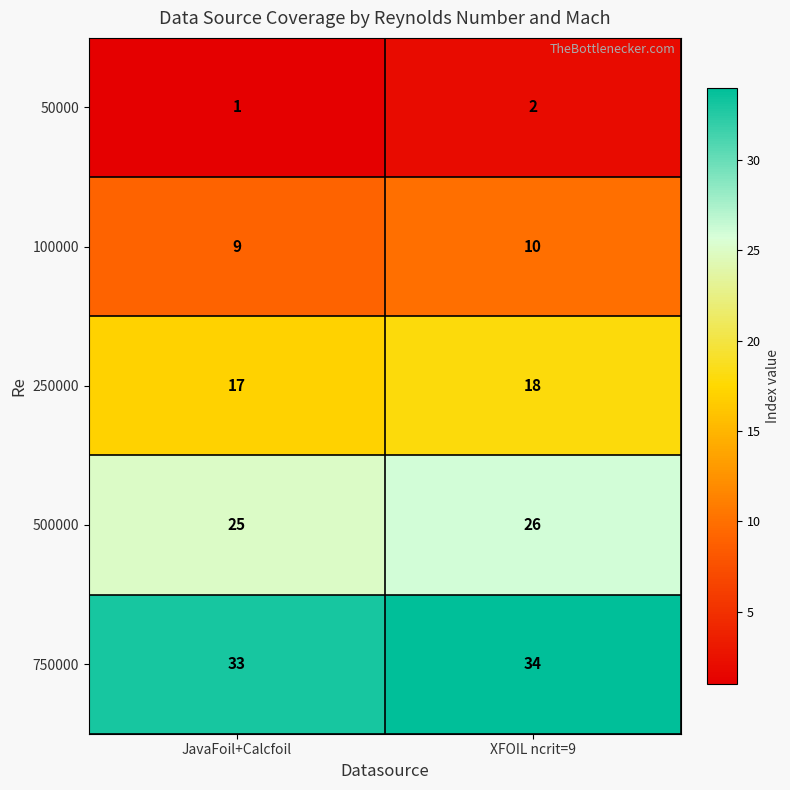

At which category is the sum across all series the highest?

XFOIL ncrit=9